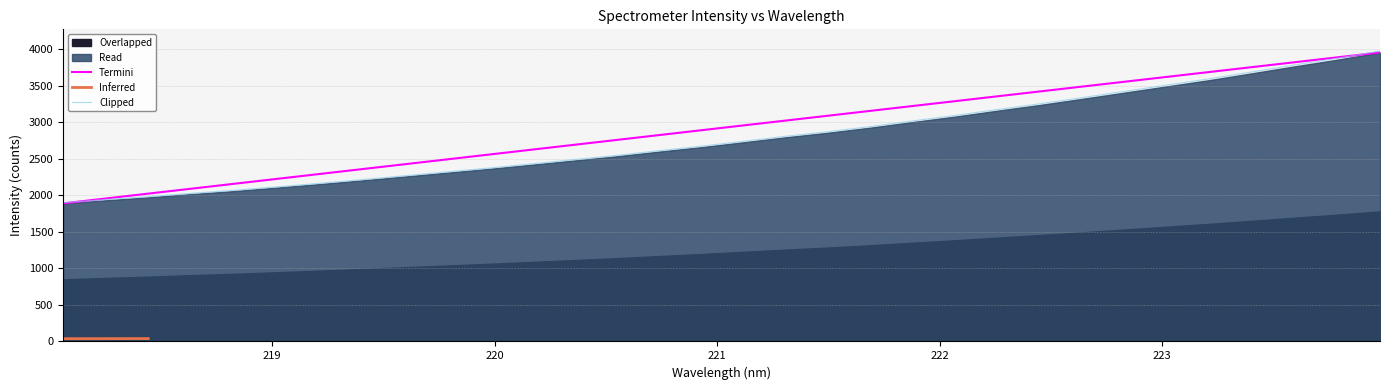

The value at 219.9712 is 3298.7. True or false?

False